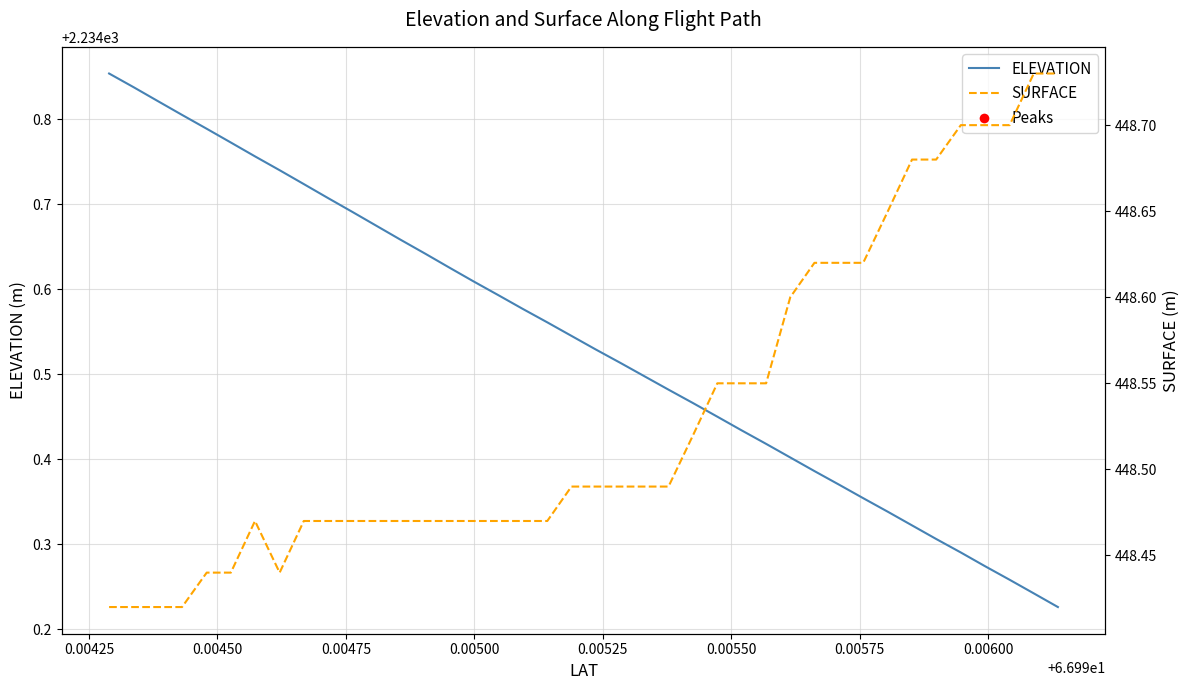

What are all the series names shown in the legend?

ELEVATION, SURFACE